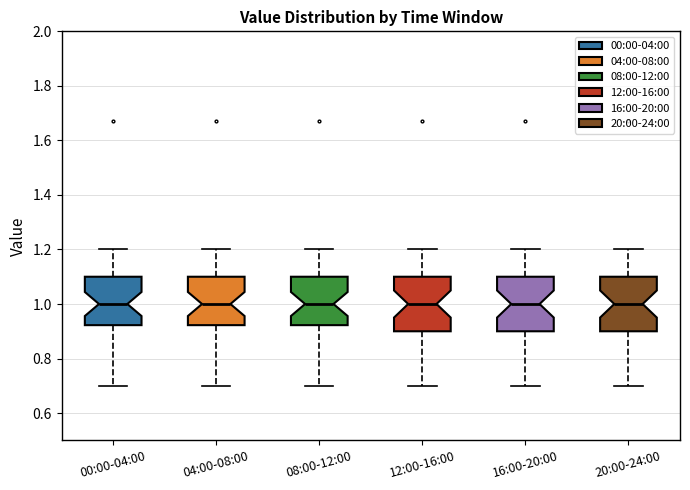

Where does the median line of the box for 16:00-20:00 sit on the y-axis? The values are not printed on the chart, so give them approximately, as read against the axis.

1.00